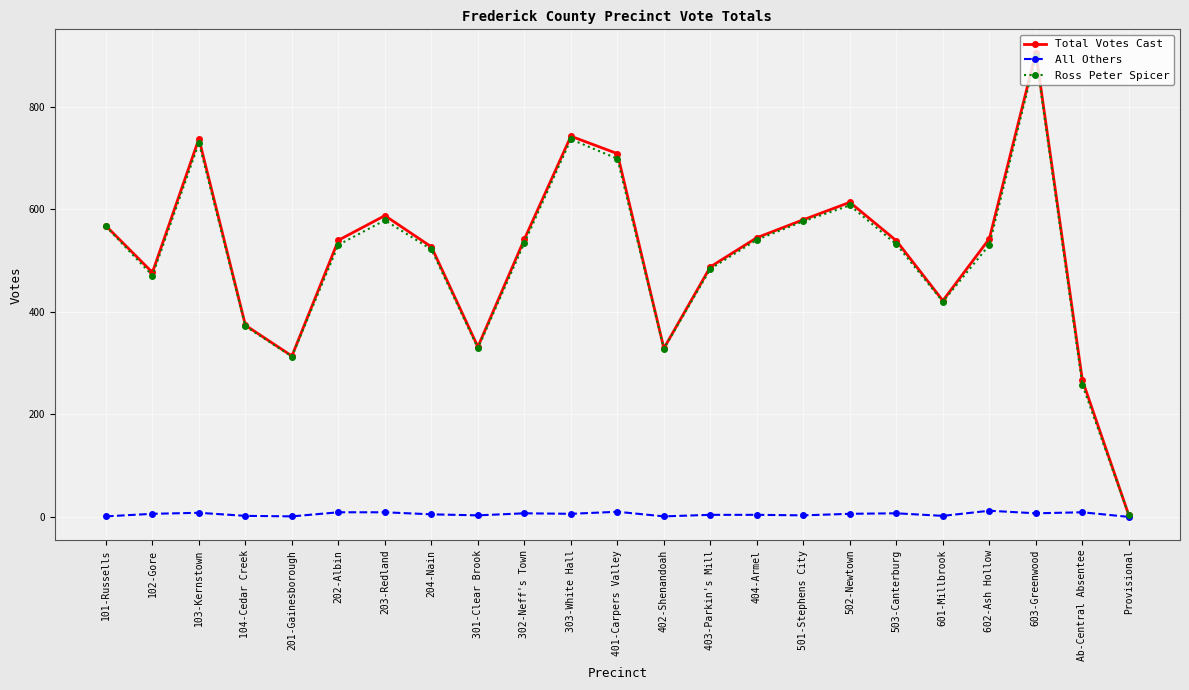

How many interior local valleys does the Ross Peter Spicer series have?

5